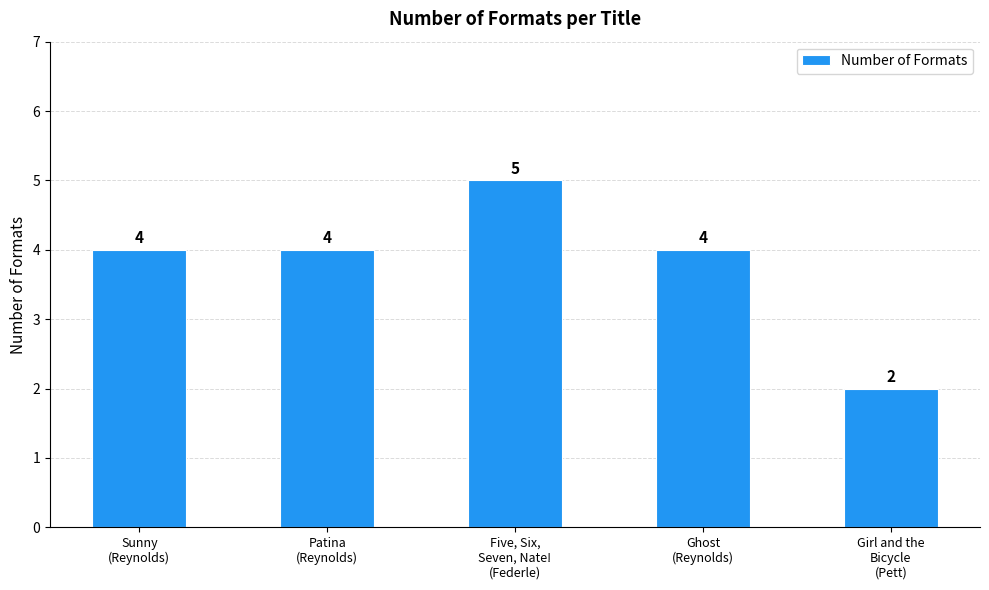

Count the values in the range 4 to 5.

4